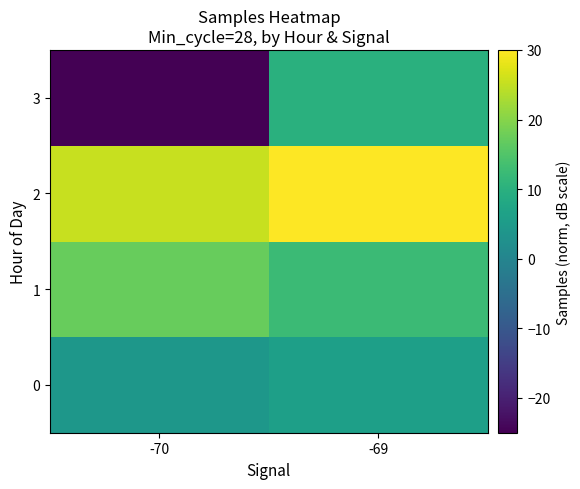

Rank the series at -70 from lowest to highest value.

3, 0, 1, 2